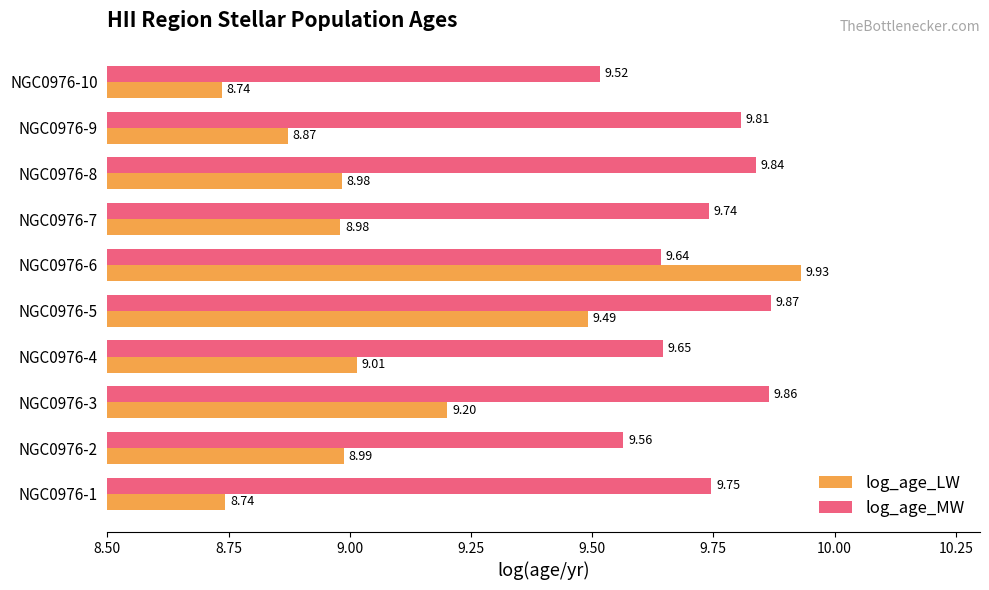

What is the sum of all log_age_MW values?

97.2